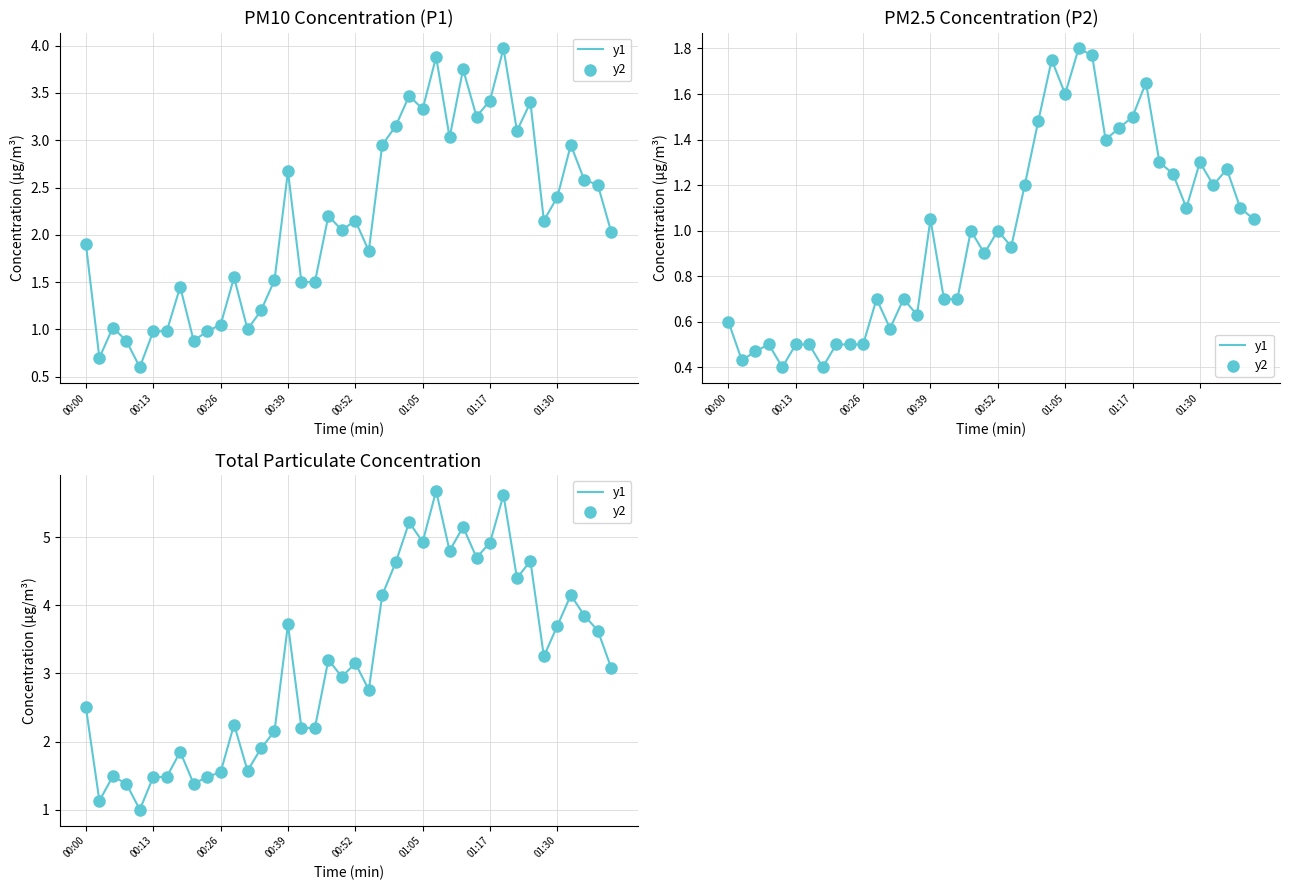

At which category is the sum across all series the highest?

26